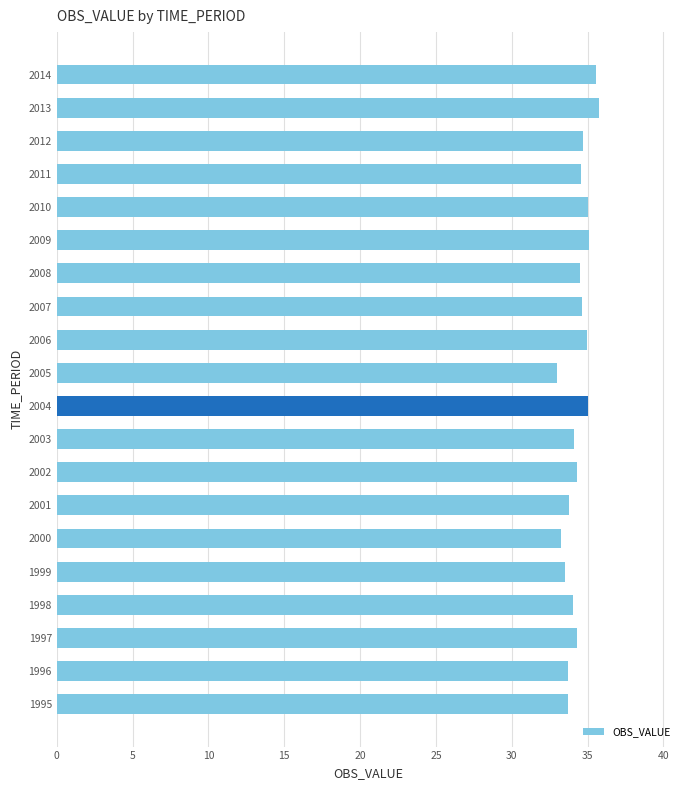

What is the minimum value shown in the chart?

33.0